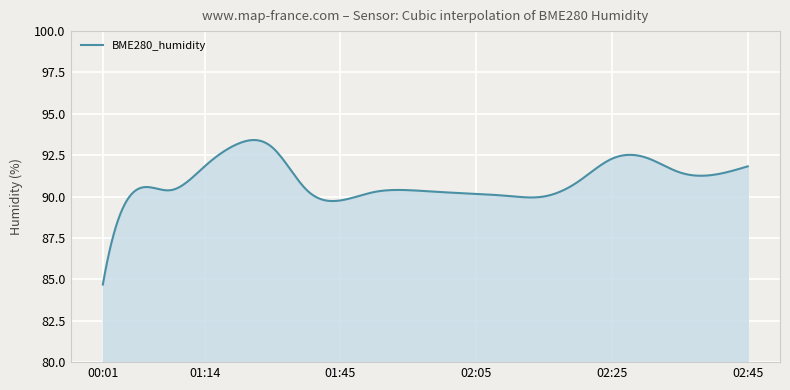

What is the greatest value displayed?

93.4